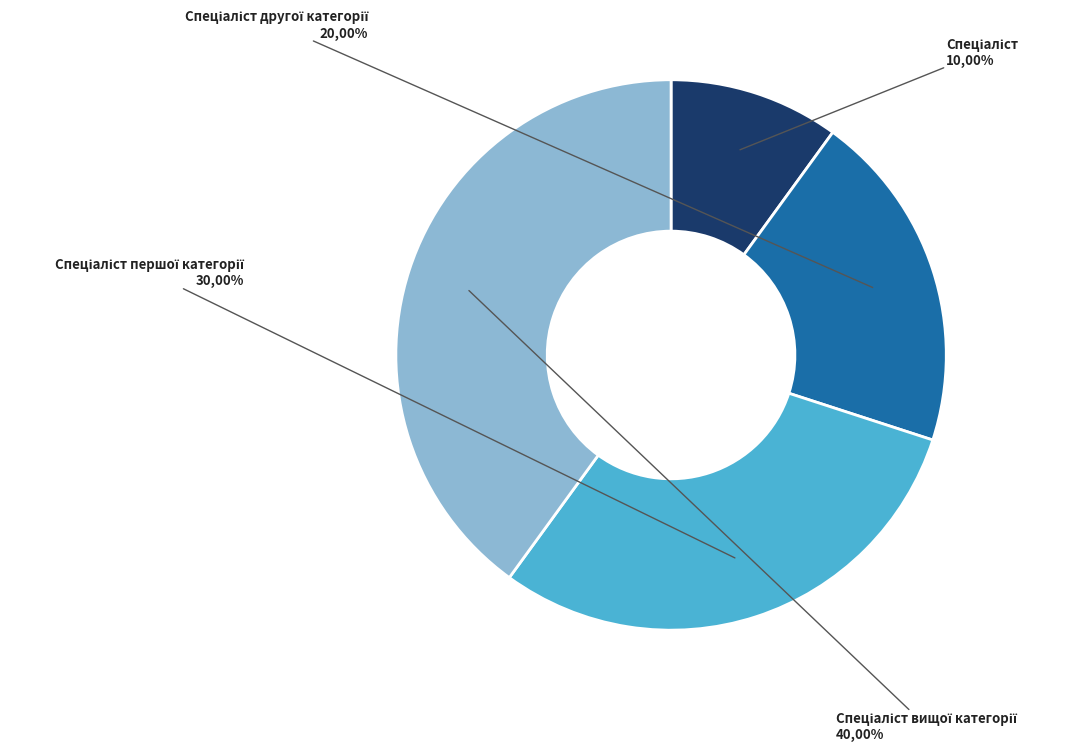

Rank the categories by value from lowest to highest.

Спеціаліст, Спеціаліст другої категорії, Спеціаліст першої категорії, Спеціаліст вищої категорії